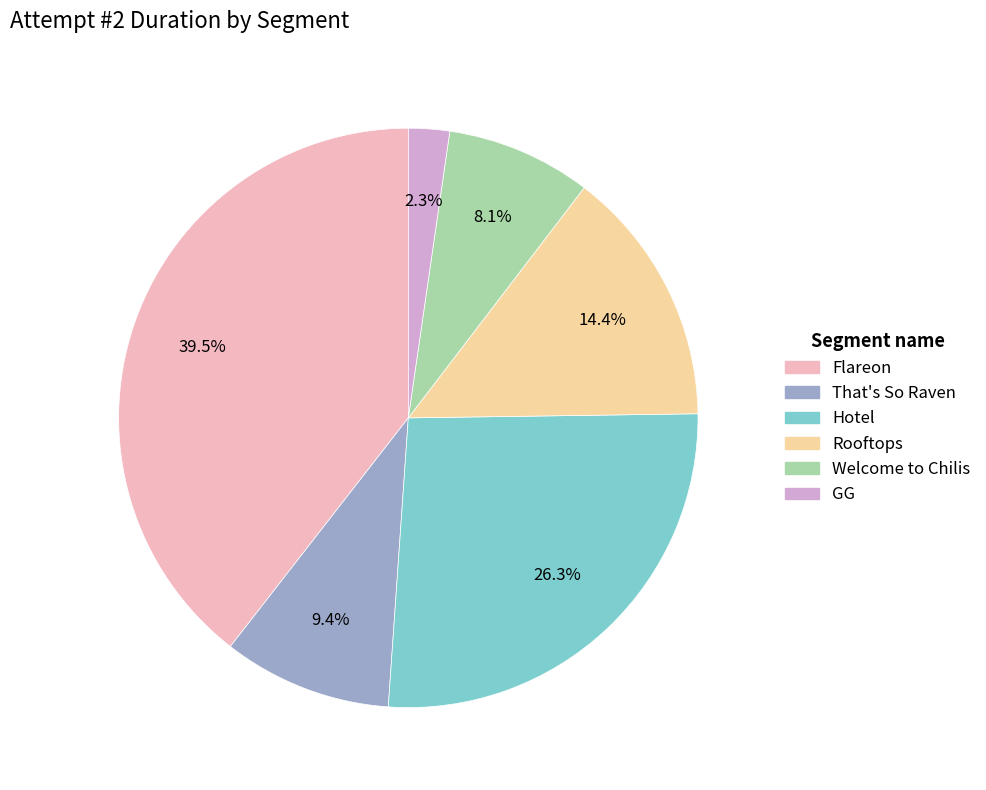

Which category has the biggest portion of the pie?

Flareon